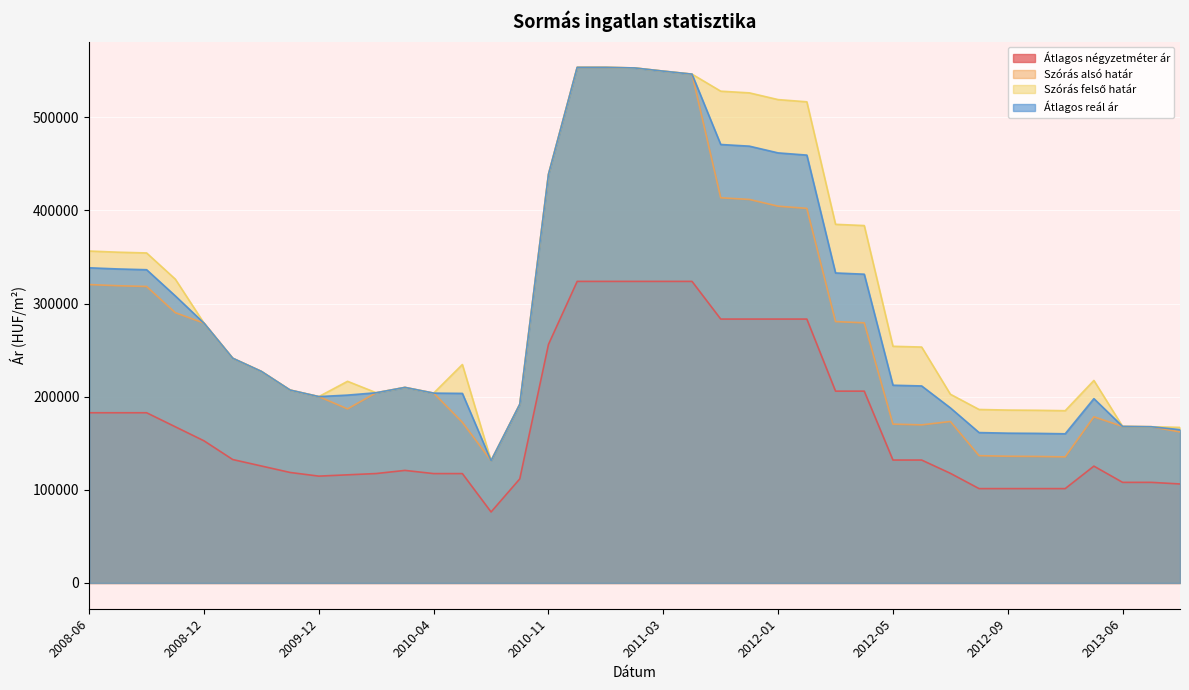

Where is Átlagos reál ár nearest to the value 342376?

2008-06